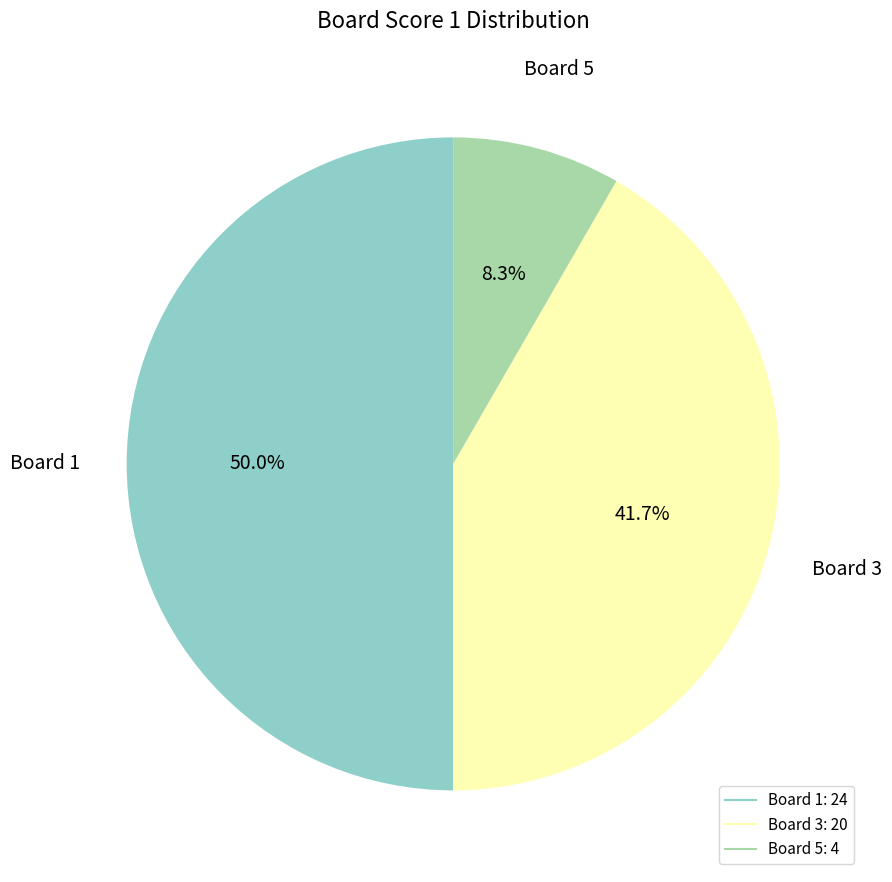

Which has a higher value, Board 1 or Board 3?

Board 1